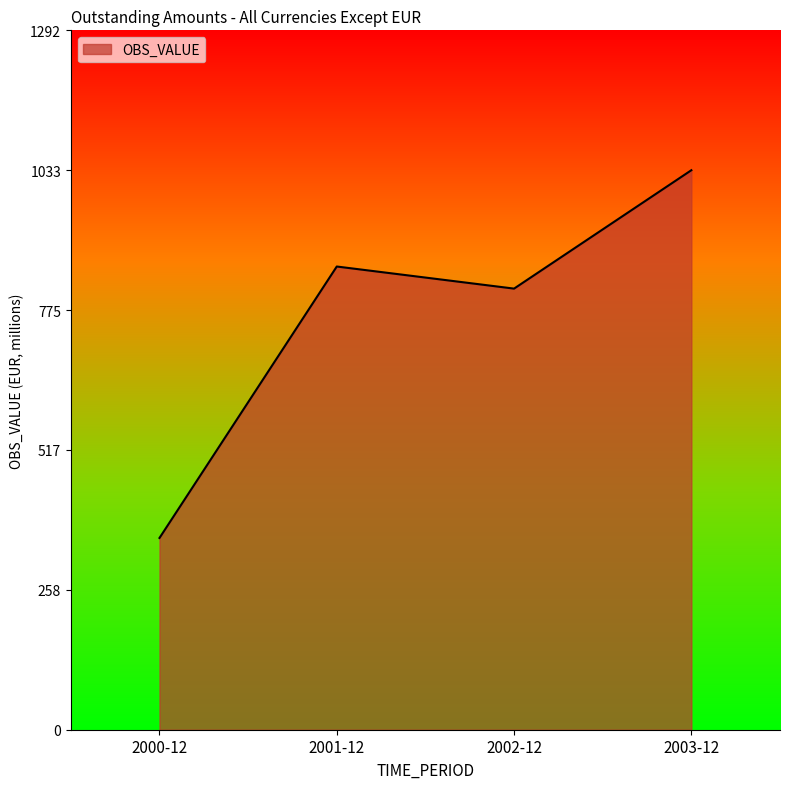

List the labels in order of value, smallest first.

2000-12, 2002-12, 2001-12, 2003-12